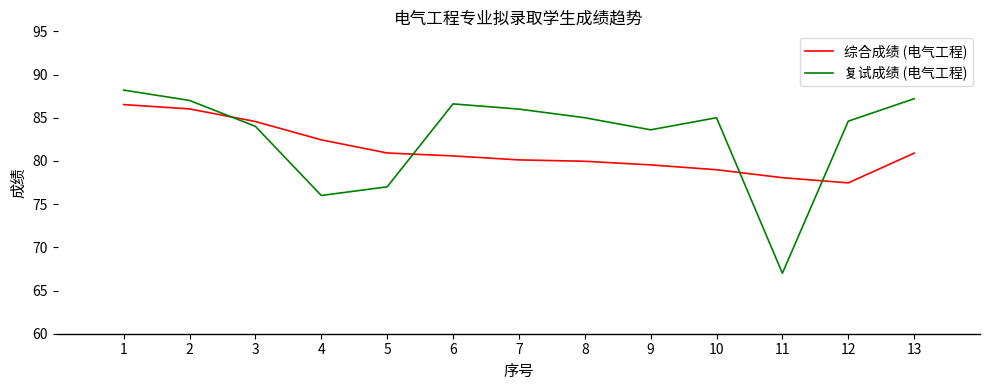

Which series has the largest total across all categories?

复试成绩 (电气工程)